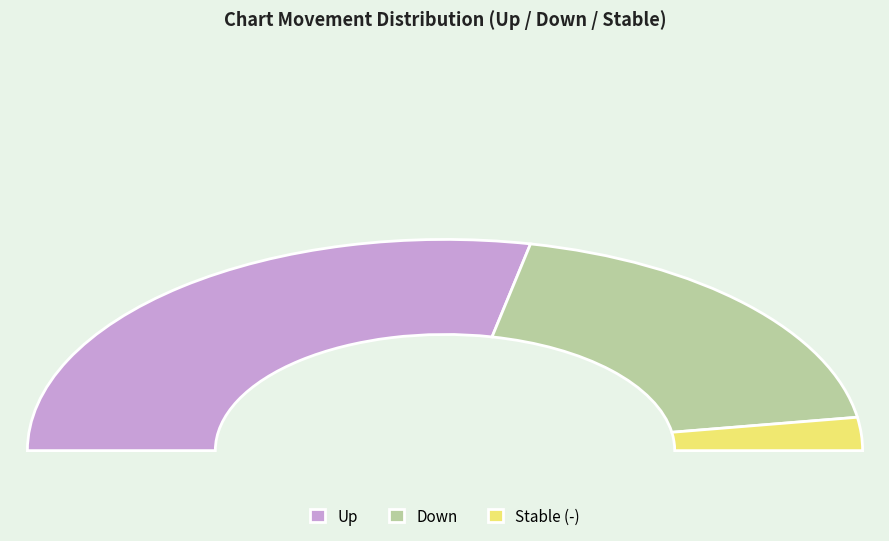

To the nearest percent, what is the difference between the down and up slice percentages?

18%